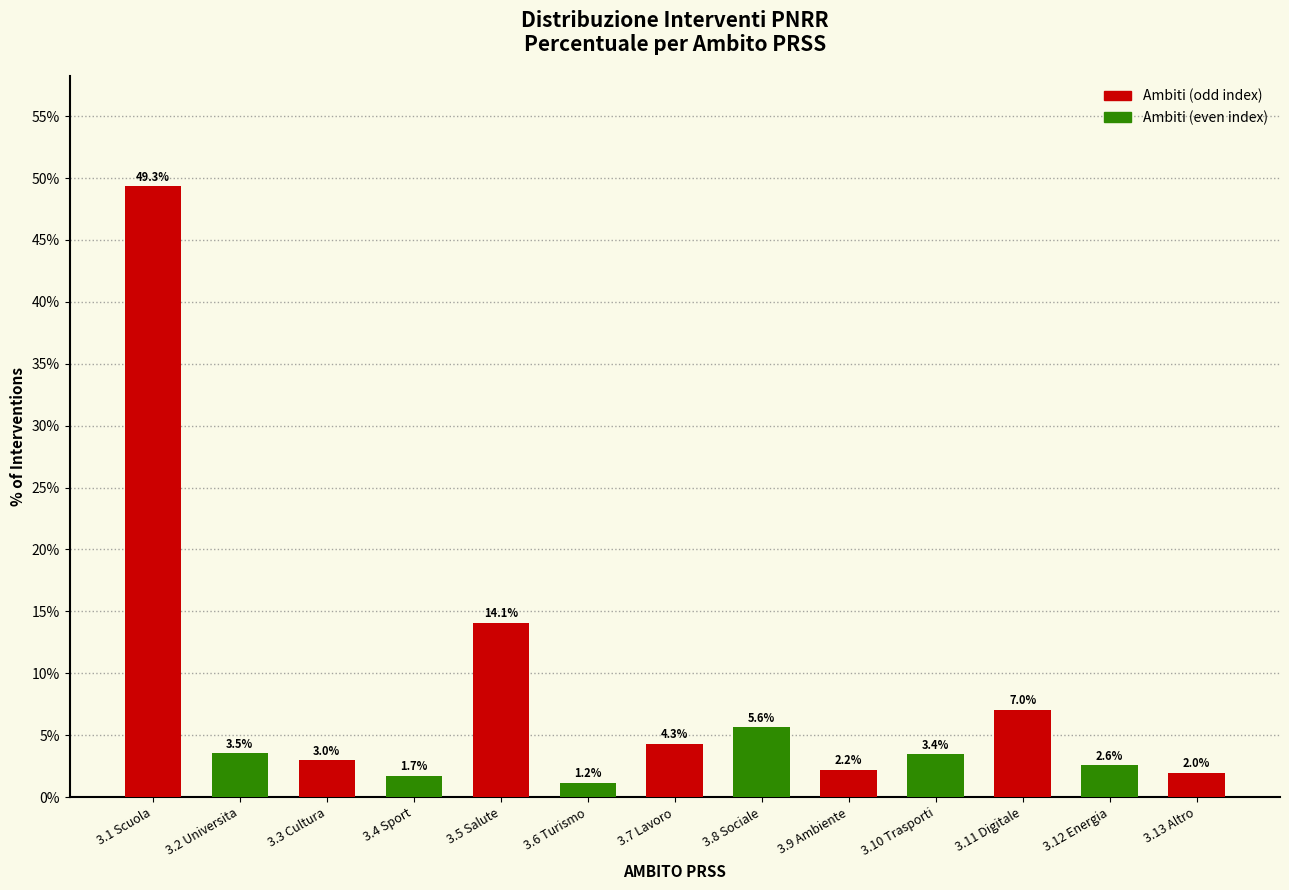

Reading left to right, transcribe all the data shown in this chart.

49.3	3.5	3.0	1.7	14.1	1.2	4.3	5.6	2.2	3.4	7.0	2.6	2.0